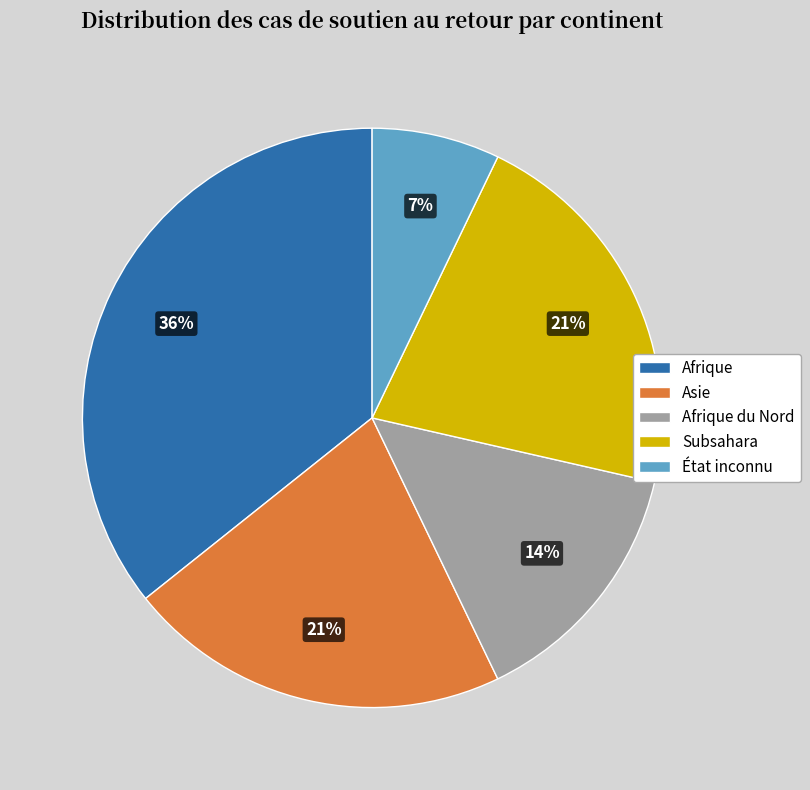

Is there a majority slice in this chart?

No